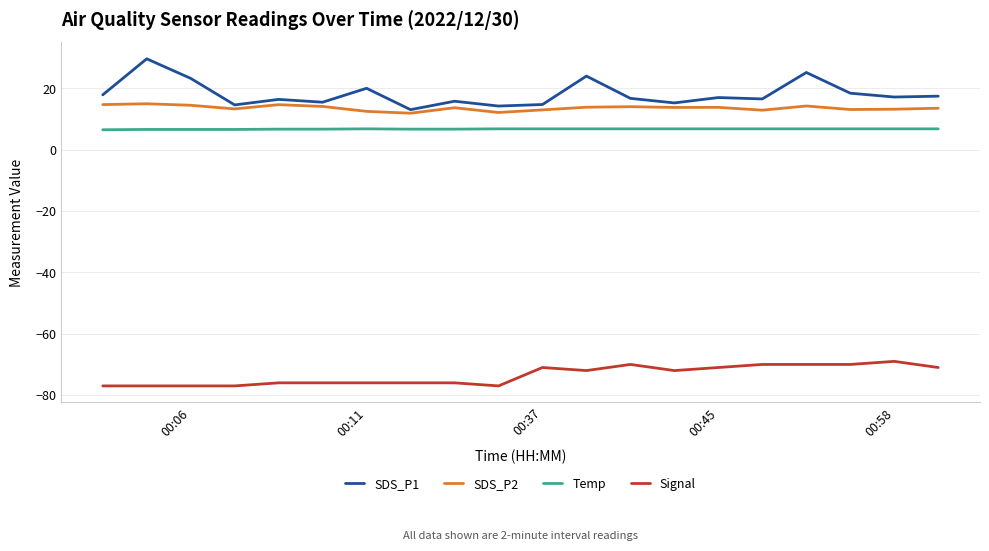

What is the minimum value shown in the chart?

-77.0